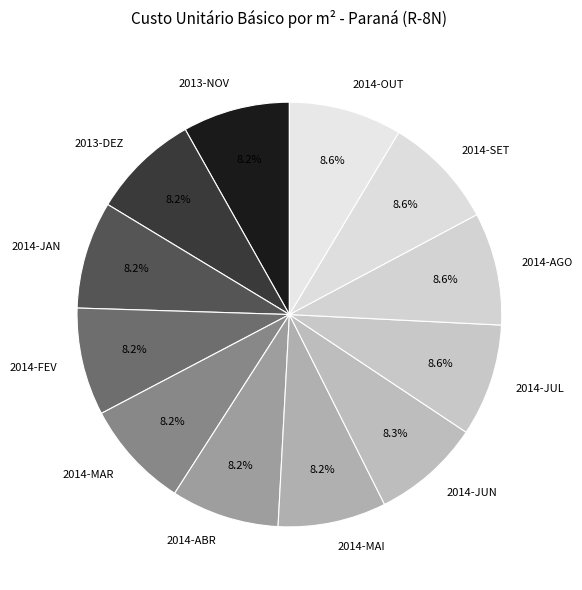

Is it true that 2014-MAI is 8% of the pie?

True